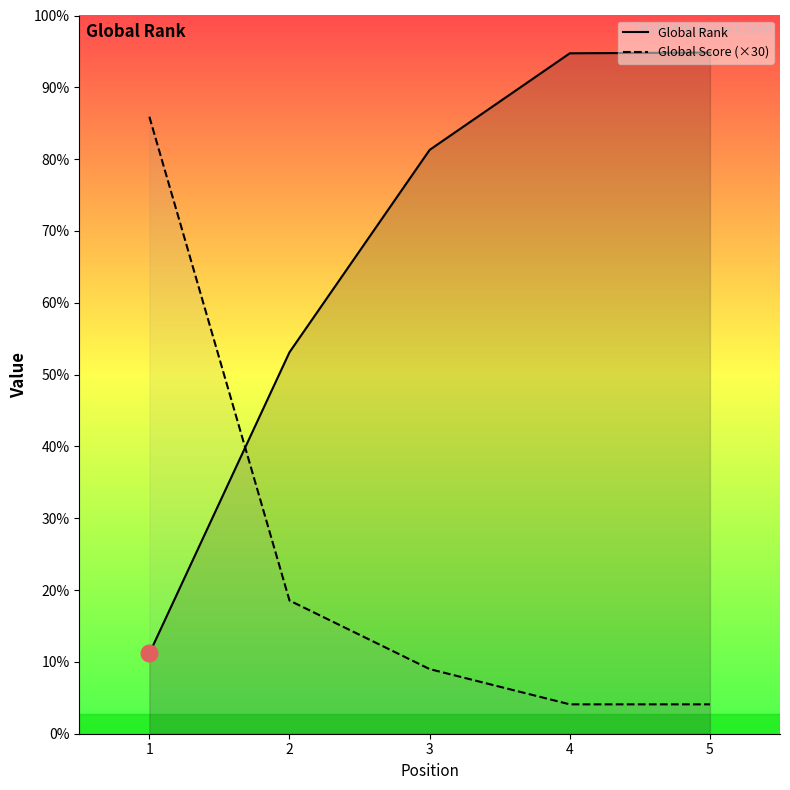

At how many categories does at least one series exceed 6350?

4